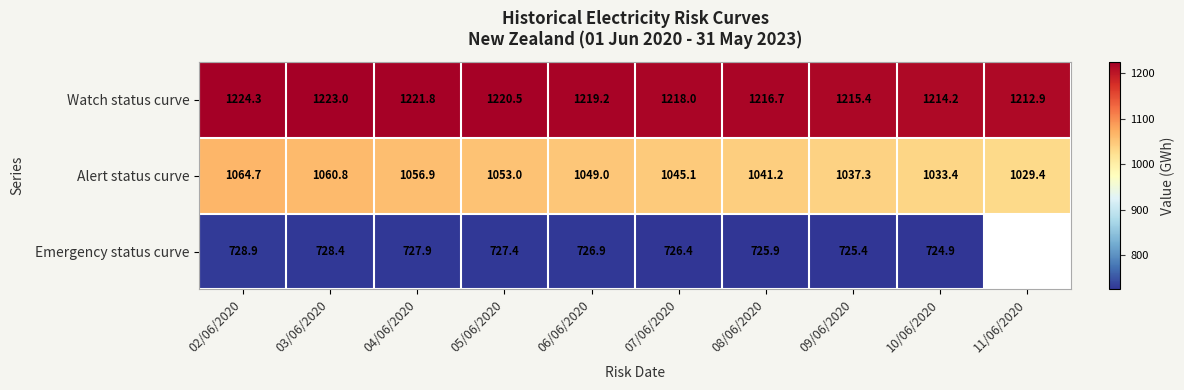

What is the difference between the Watch status curve values at 11/06/2020 and 03/06/2020?

10.1